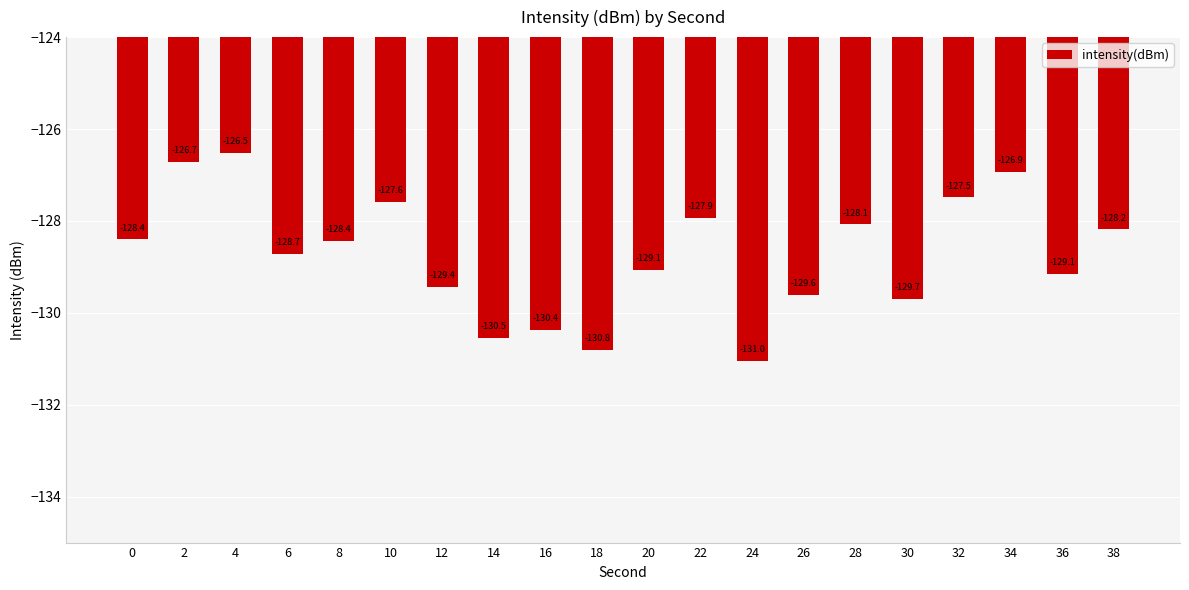

Reading left to right, list all the values displayed in this chart.

0=-128.4	2=-126.7	4=-126.5	6=-128.7	8=-128.4	10=-127.6	12=-129.4	14=-130.5	16=-130.4	18=-130.8	20=-129.1	22=-127.9	24=-131.0	26=-129.6	28=-128.1	30=-129.7	32=-127.5	34=-126.9	36=-129.1	38=-128.2